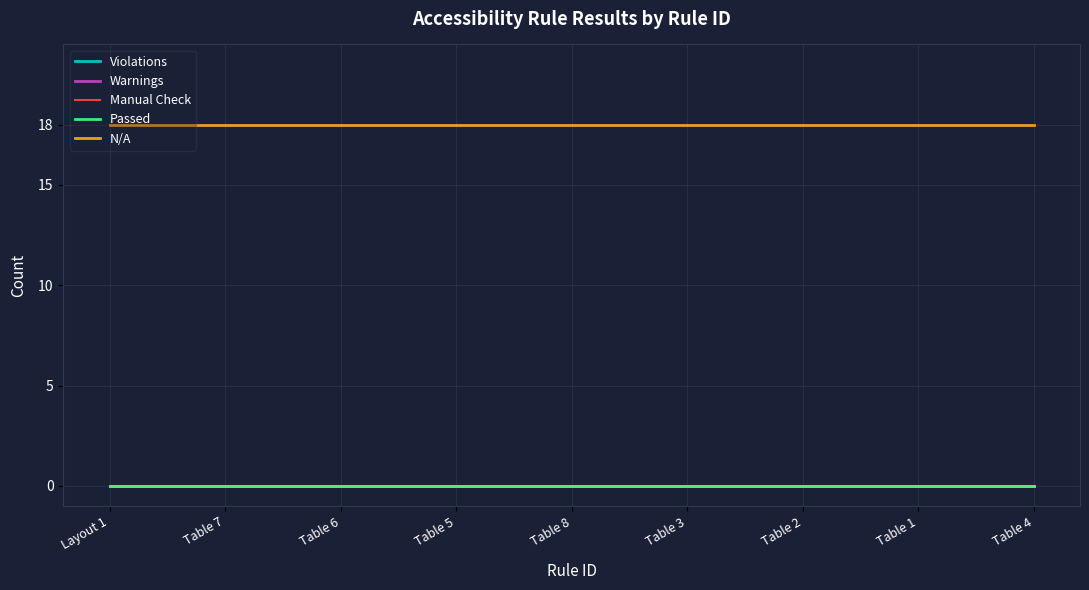

List the labels in order of Manual Check value, smallest first.

Layout 1, Table 7, Table 6, Table 5, Table 8, Table 3, Table 2, Table 1, Table 4